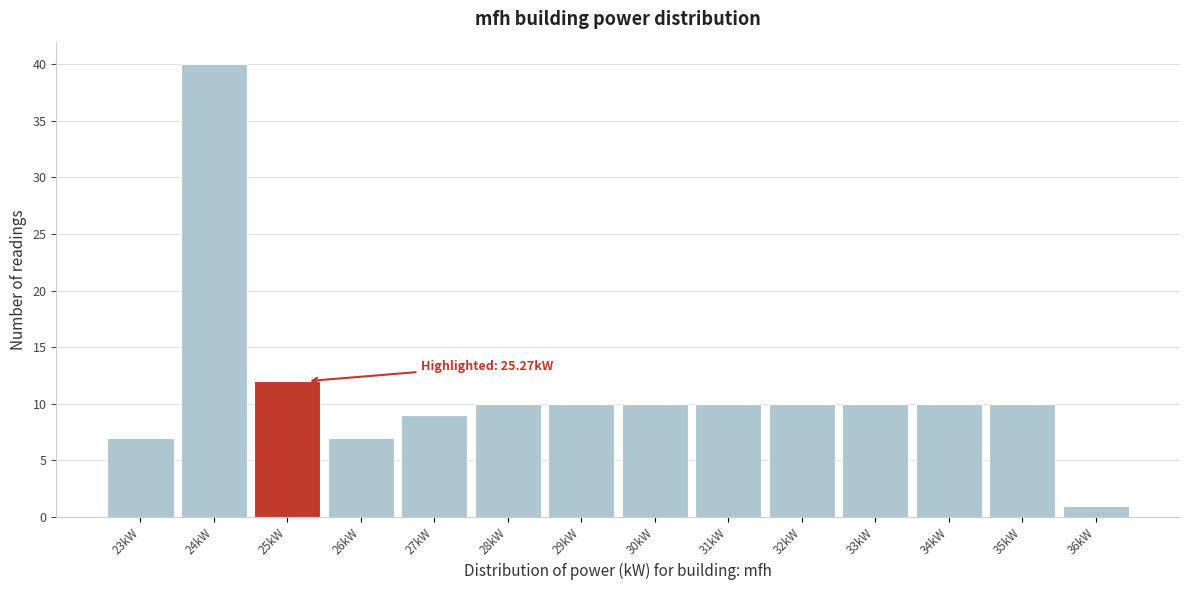

Reading left to right, what are all the values shown in this chart?

7	40	12	7	9	10	10	10	10	10	10	10	10	1